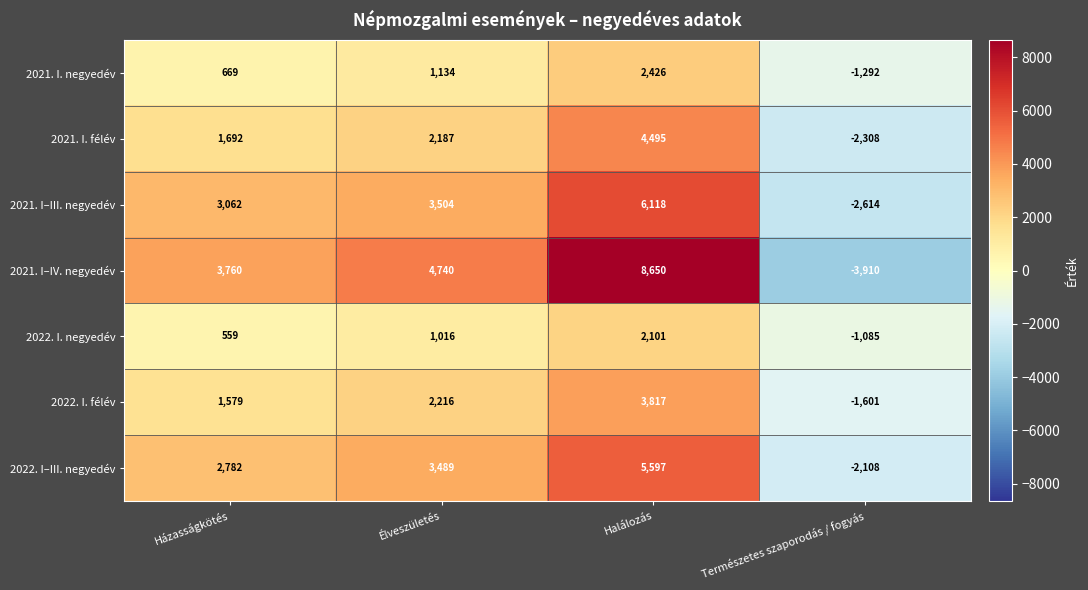

Which series has the largest total across all categories?

2021. I–IV. negyedév